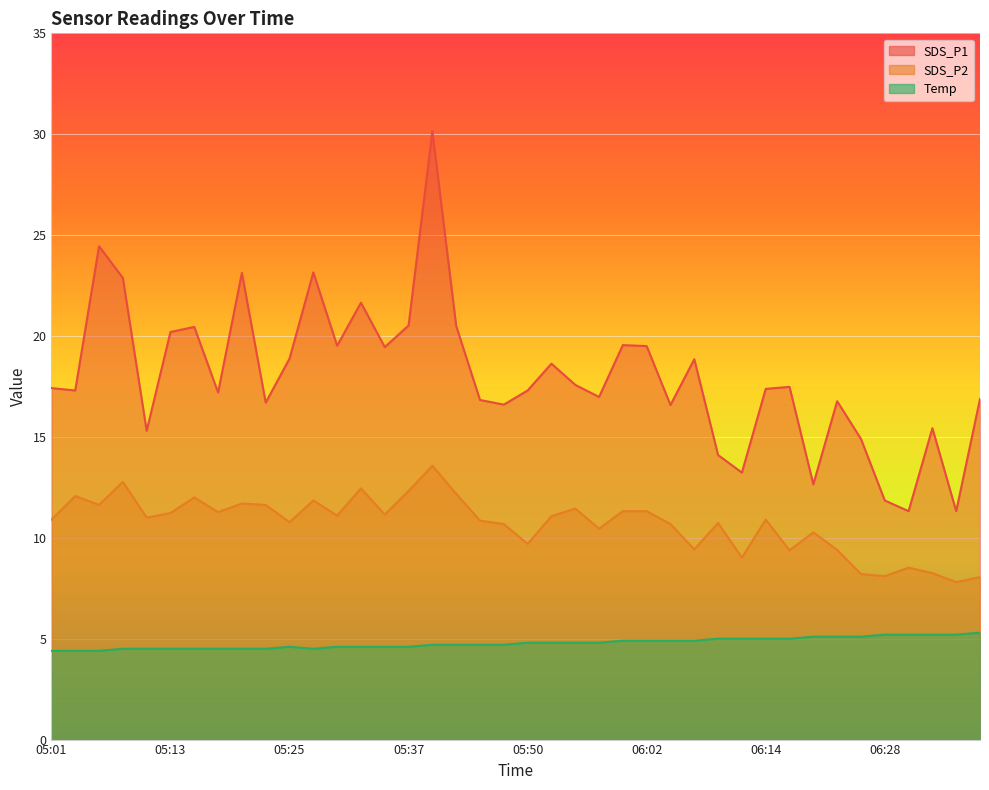

True or false: Temp and SDS_P2 intersect in this chart.

False